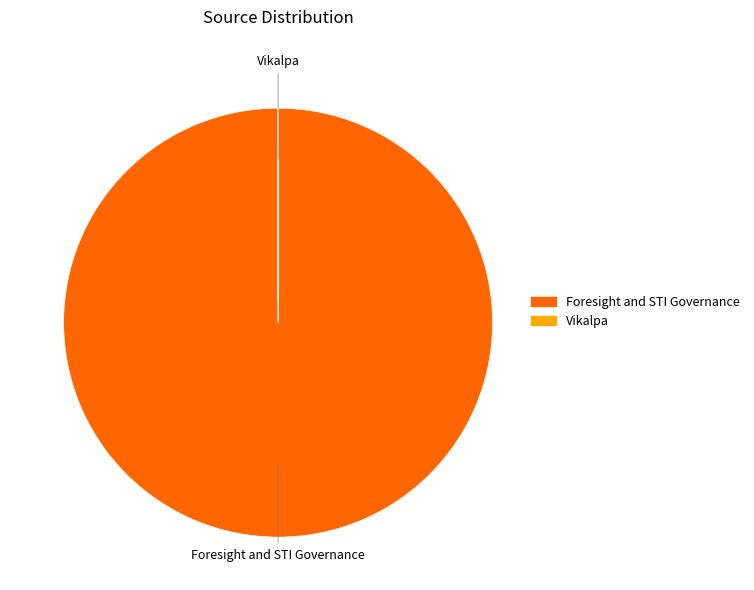

True or false: Foresight and STI Governance accounts for 94% of the total.

False